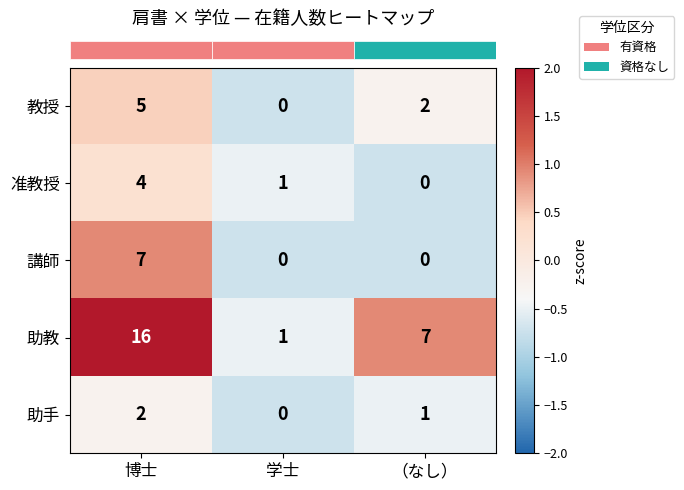

What is the sum of the 助手 values at 博士 and （なし）?

3